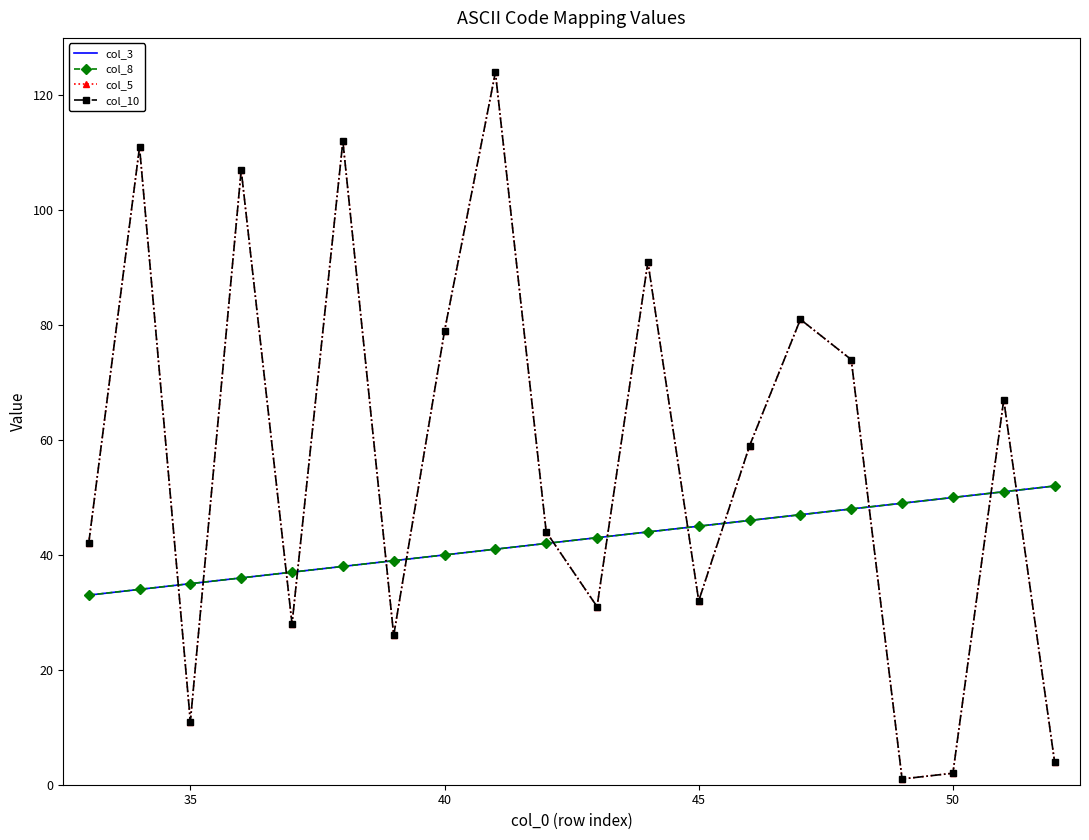

What is the sum of all col_3 values?

850